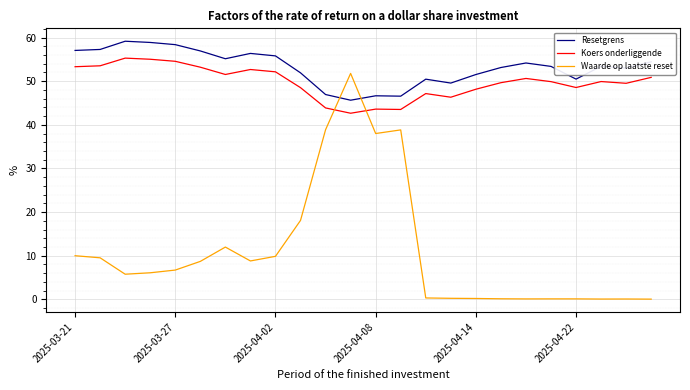

True or false: Waarde op laatste reset and Resetgrens intersect in this chart.

True